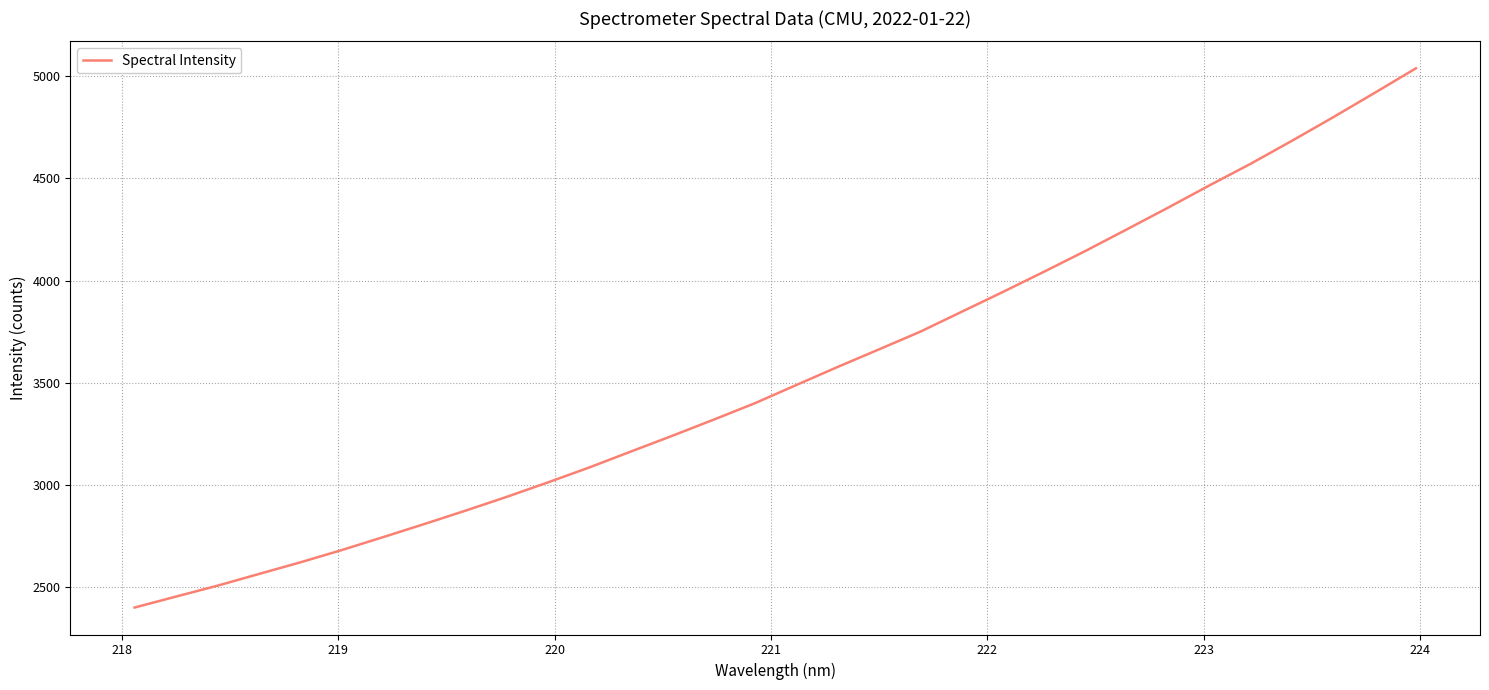

What is the difference between the maximum and minimum values?

2637.5